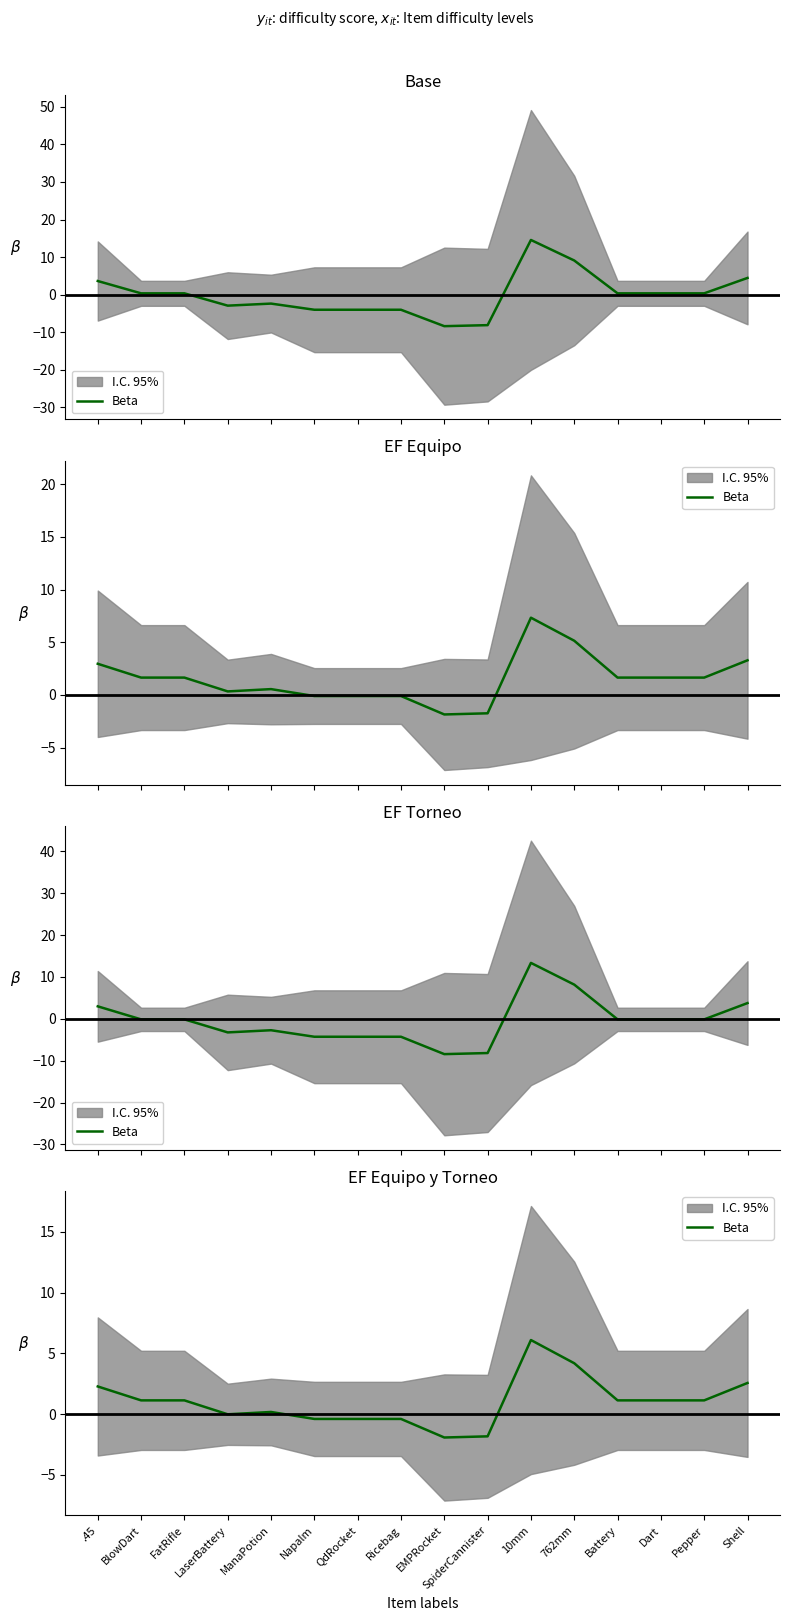

What is the sum of all values?

16.0